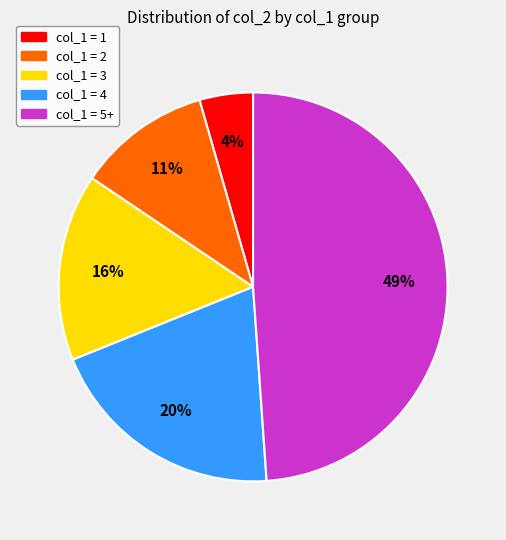

Between col_1 = 4 and col_1 = 1, which is larger?

col_1 = 4